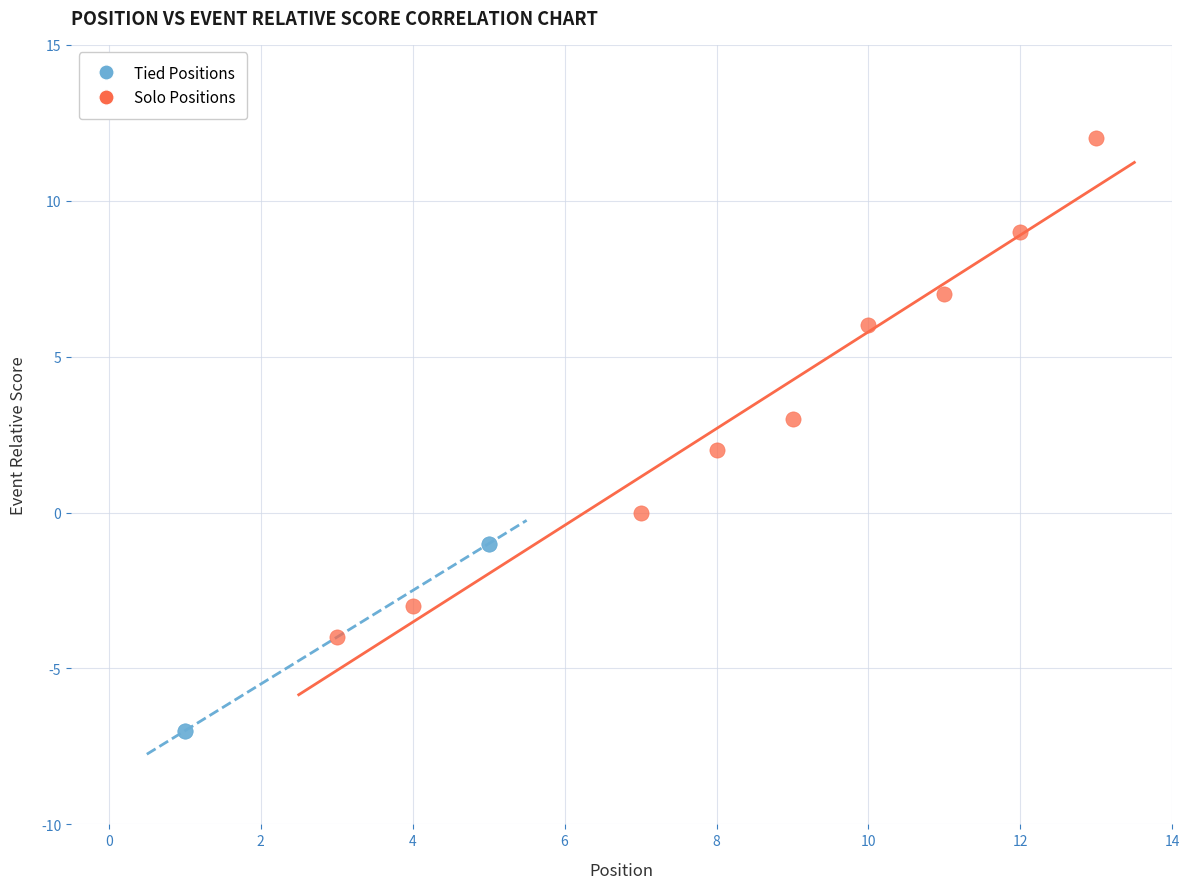

What are all the series names shown in the legend?

Tied Positions, Solo Positions